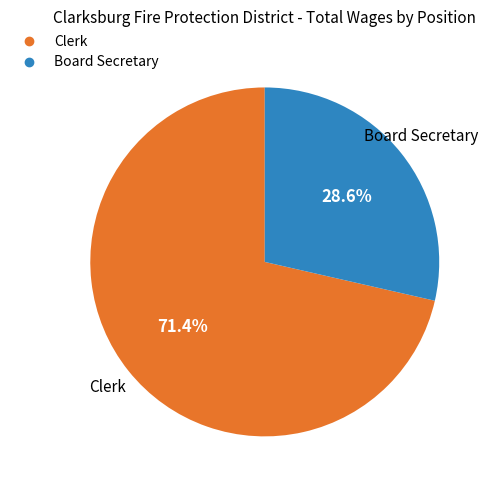

Is there a majority slice in this chart?

Yes